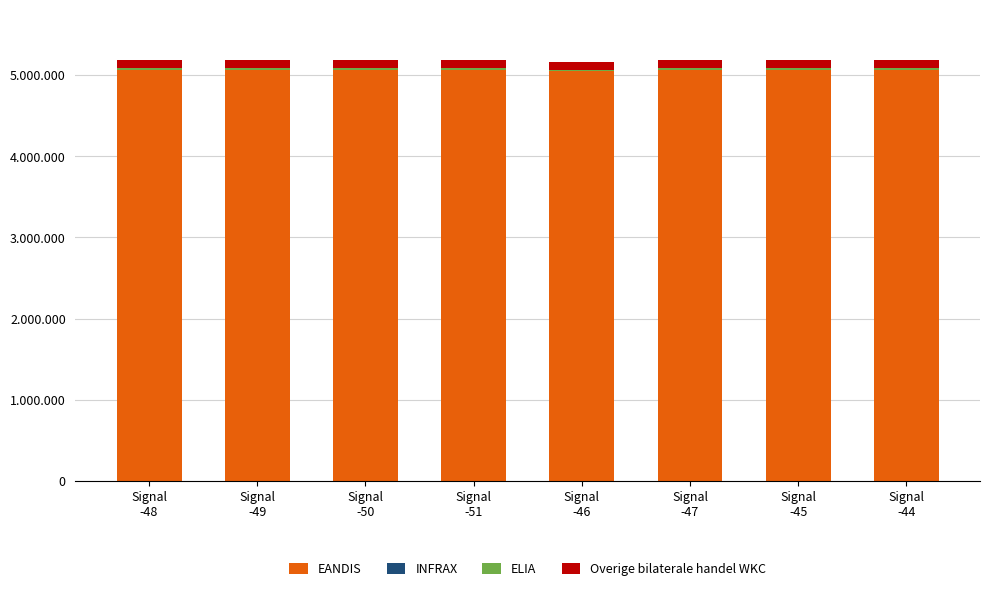

Are the bars horizontal?

No